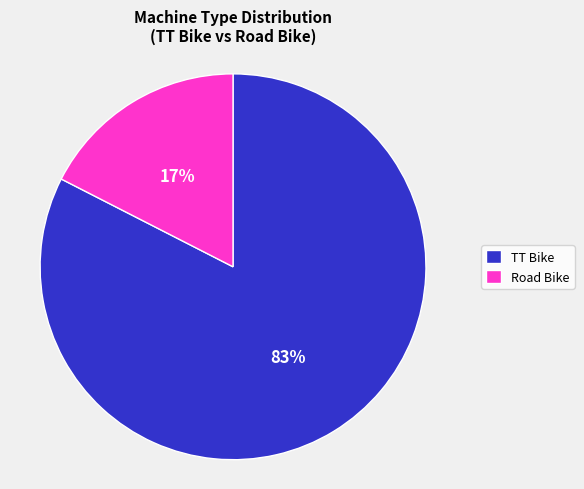

Does TT Bike represent more than half of the total?

Yes